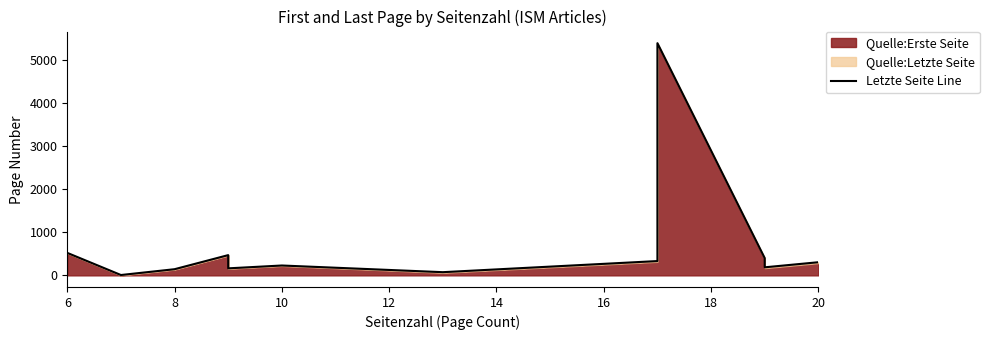

Does the chart display data point markers on the line(s)?

No